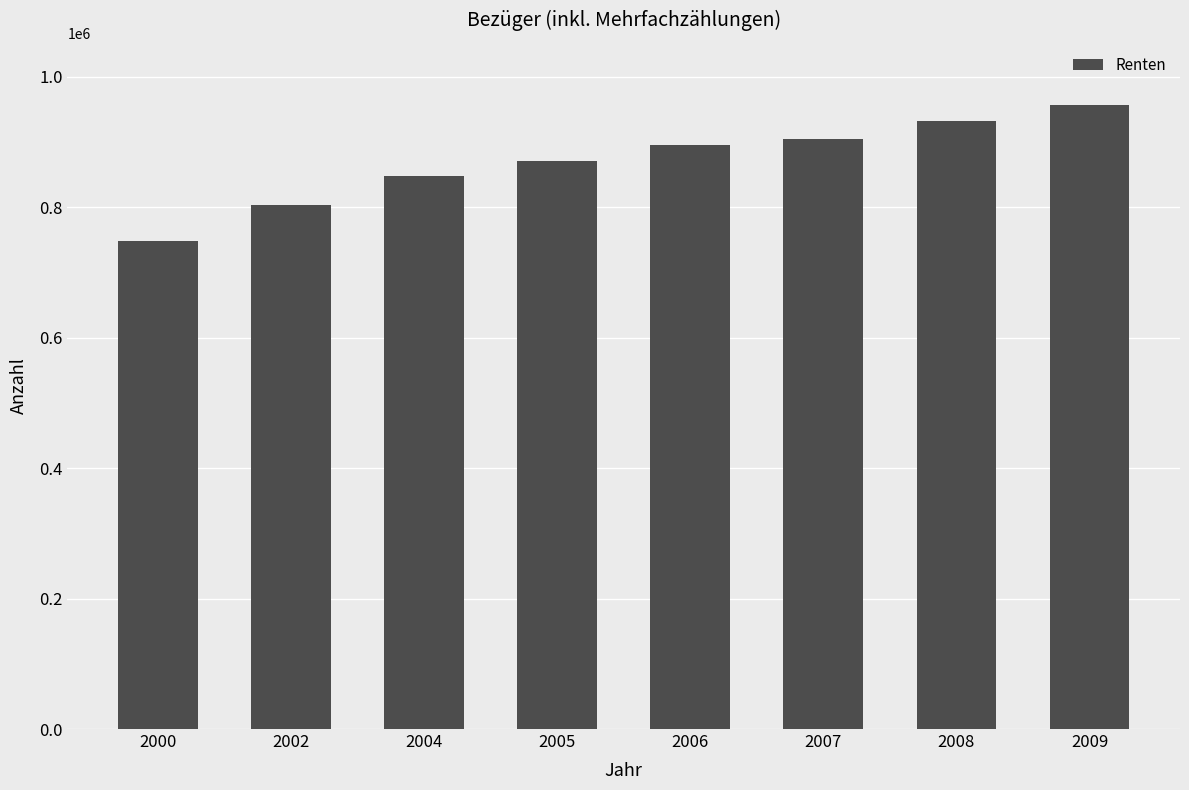

Between 2006 and 2008, which is larger?

2008